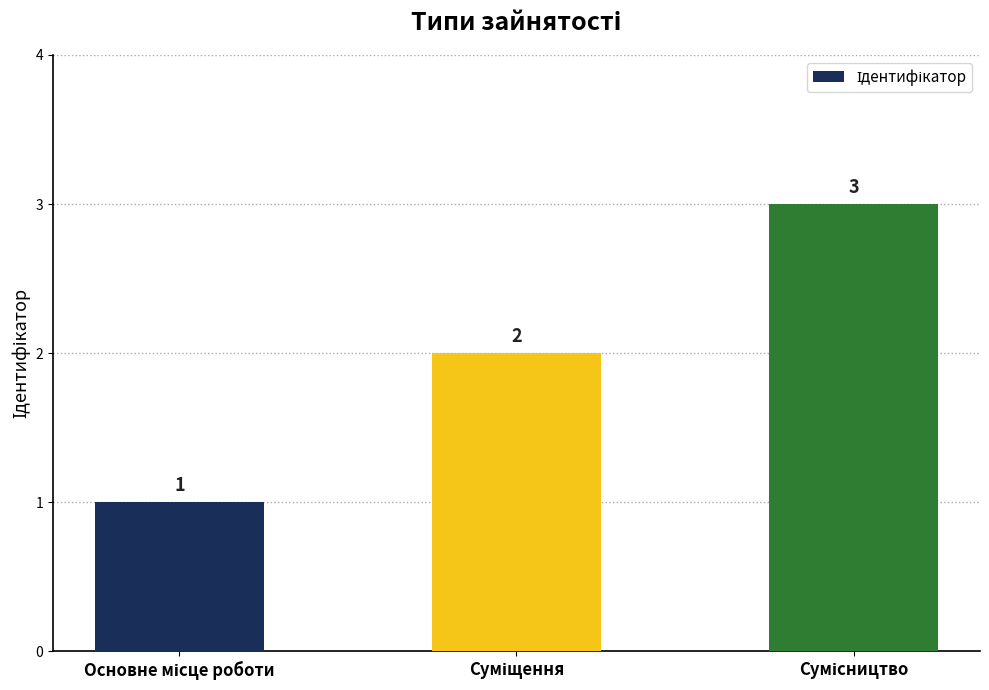

What is the greatest value displayed?

3